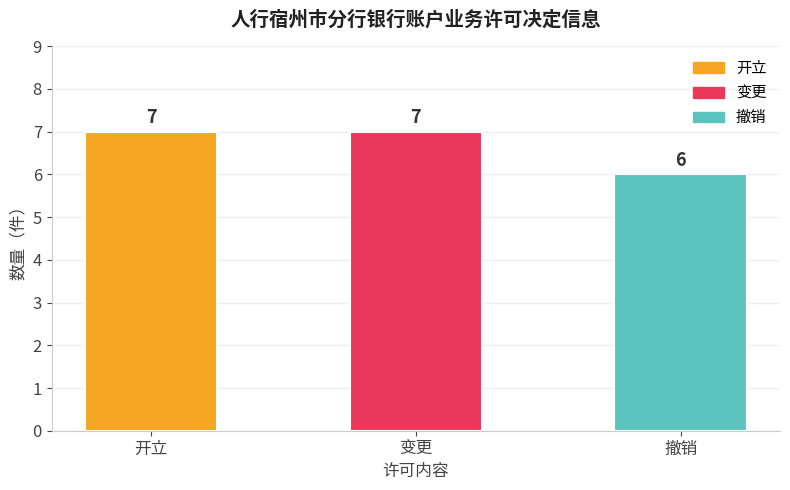

At which label is the value closest to 6?

撤销